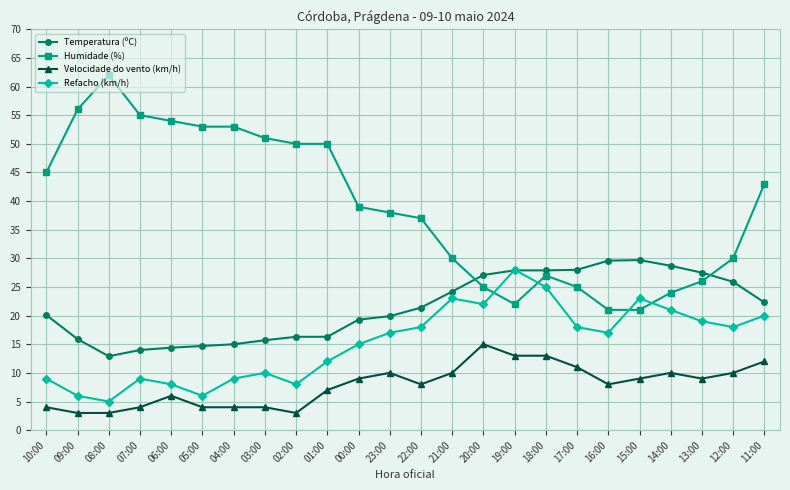

At which category is the sum across all series the highest?

11:00